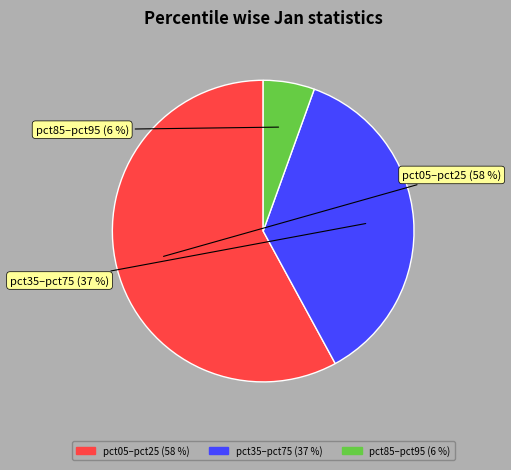

Does any single category account for the majority?

Yes